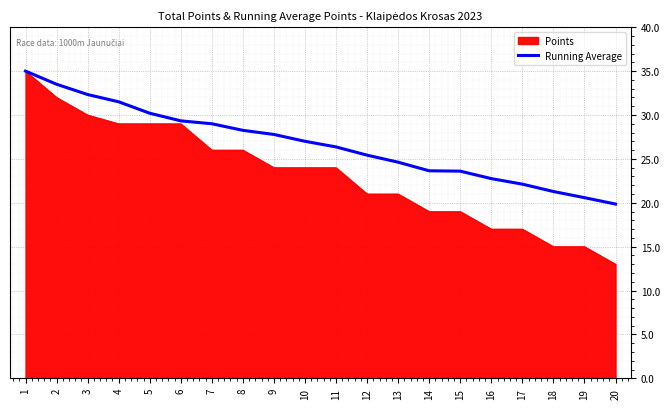

Is it true that Running Average equals 43.6 at 9?

False